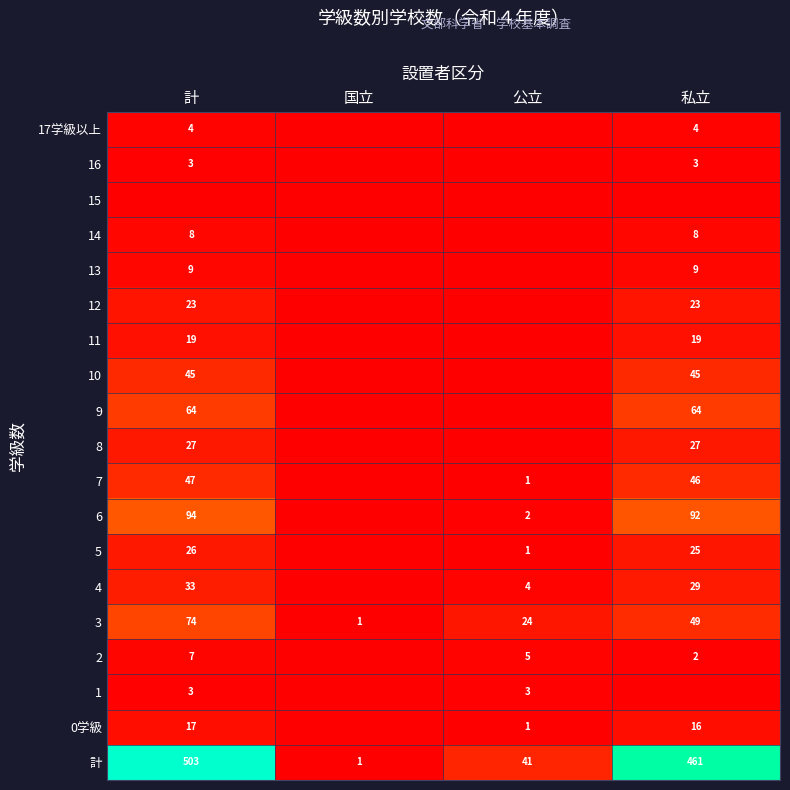

The value of 14 at 計 is 12. True or false?

False